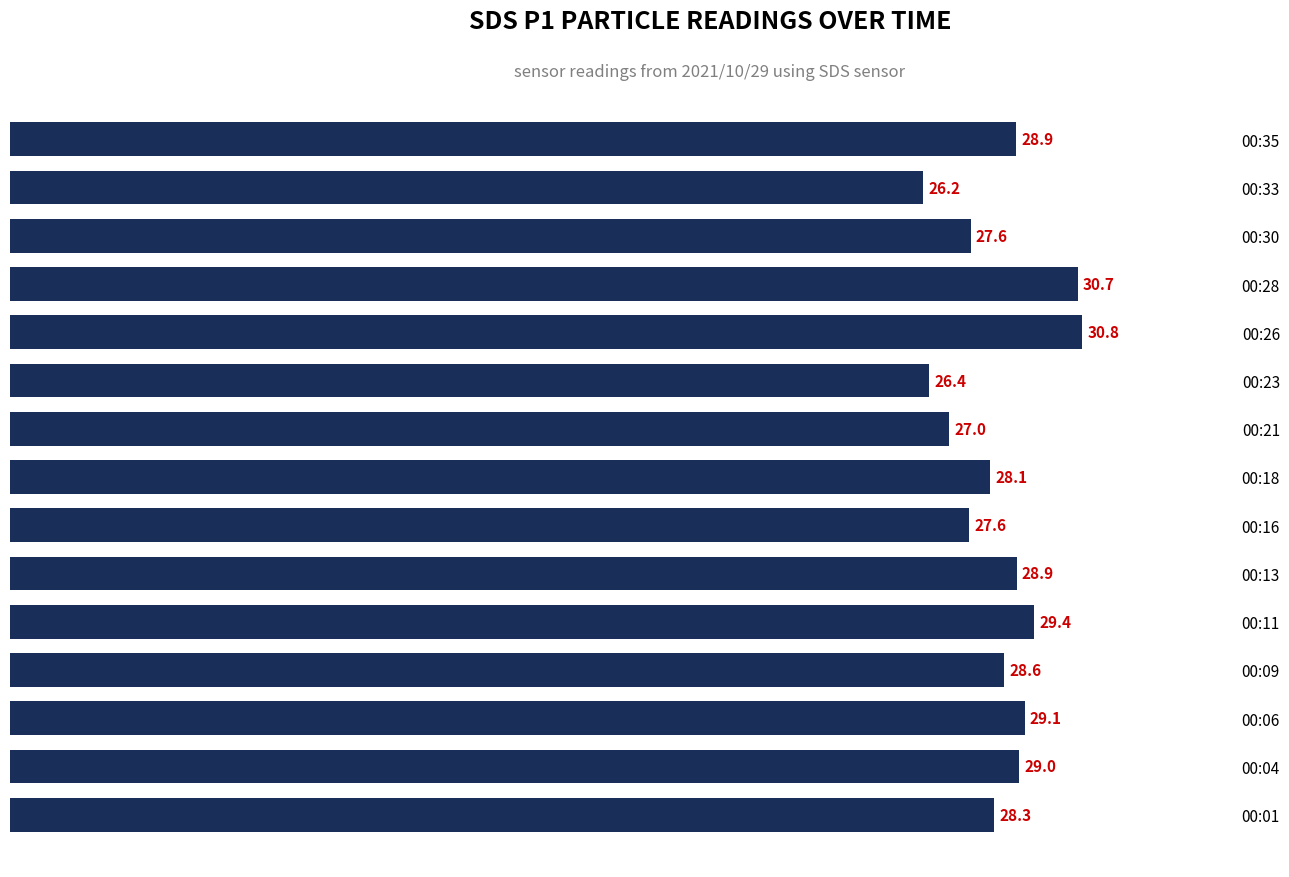

Where is the data nearest to the value 28?

00:18